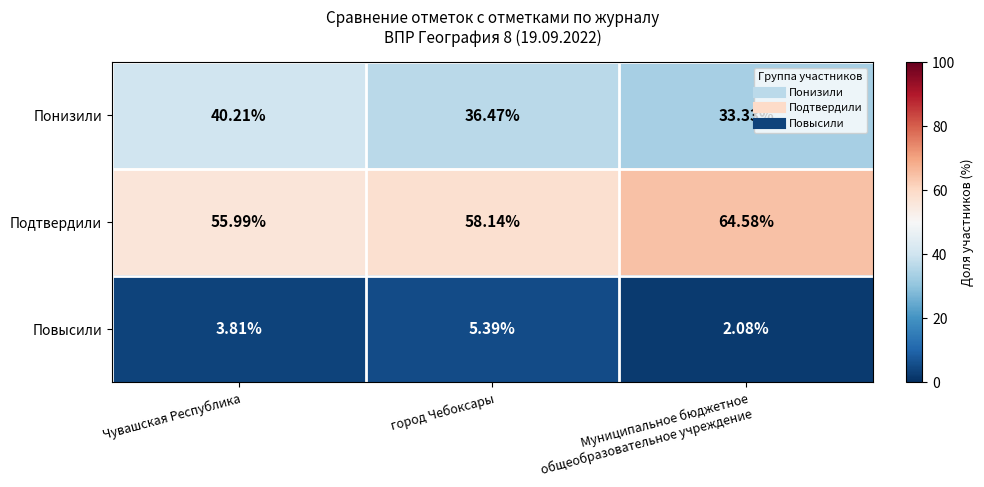

At which category is the sum across all series the highest?

Чувашская Республика